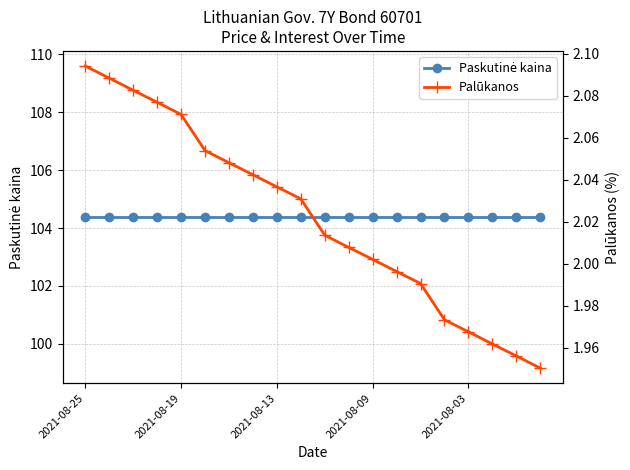

Is it true that Paskutinė kaina equals 137.5 at 2021-08-09?

False